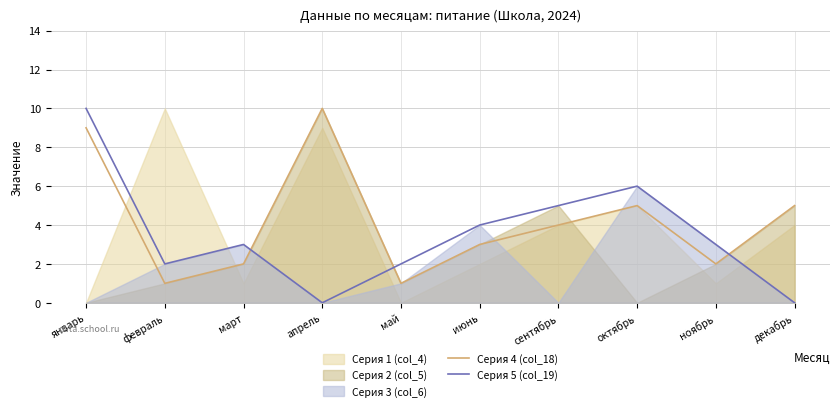

Reading left to right, what are all the values shown in this chart?

Серия 4 (col_18): 9	1	2	10	1	3	4	5	2	5
Серия 5 (col_19): 10	2	3	0	2	4	5	6	3	0